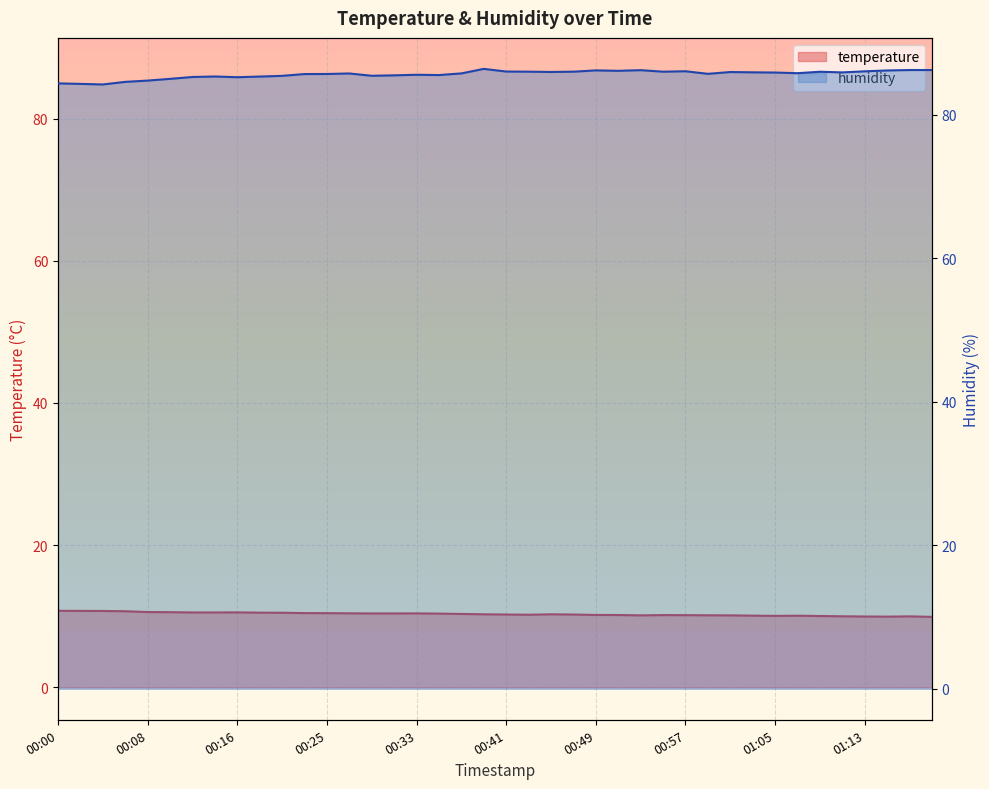

What is the total value across all series at 00:45?

96.2